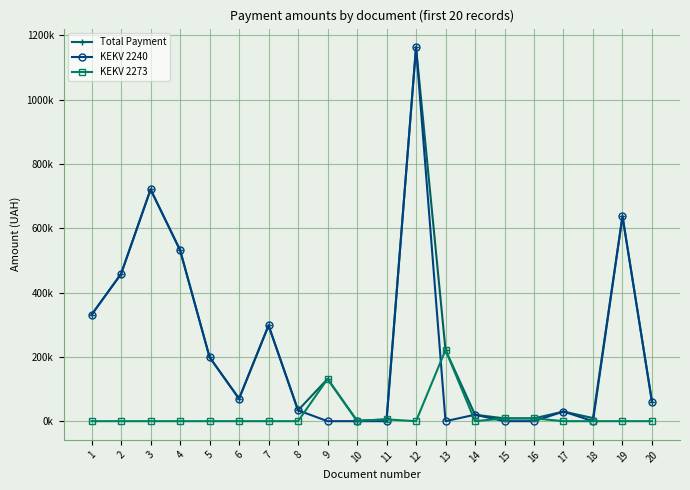

True or false: KEKV 2240 and Total Payment intersect in this chart.

False